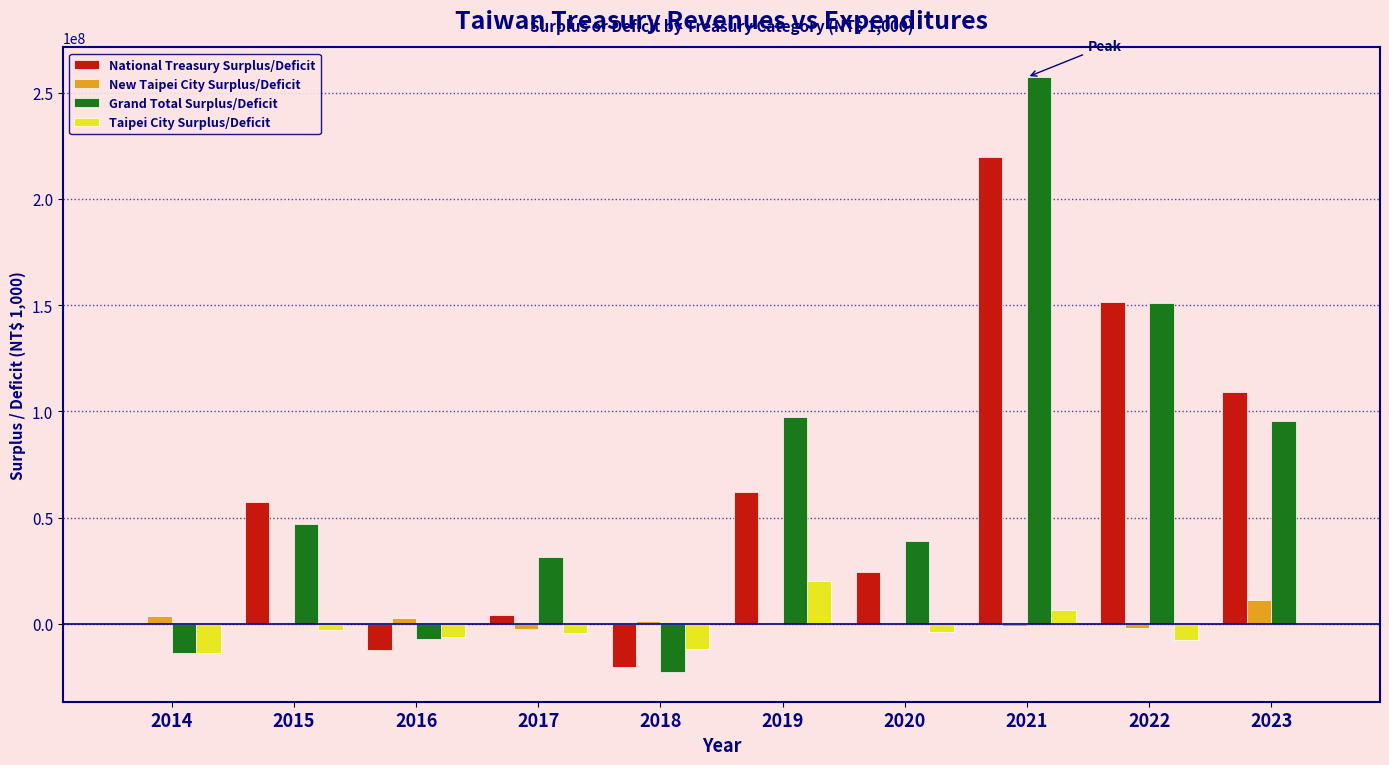

The value of National Treasury Surplus/Deficit at 2019 is 41776203. True or false?

False